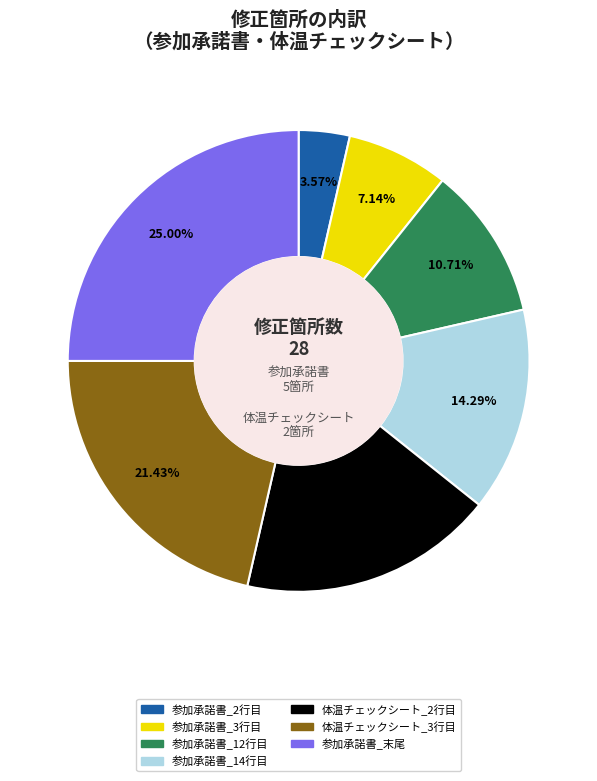

To the nearest percent, what is the combined percentage of 参加承諾書_末尾 and 参加承諾書_14行目?

39%